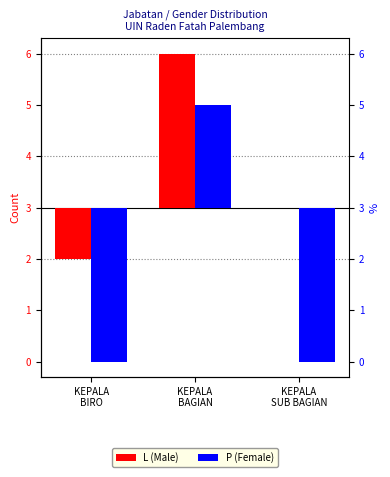

List the series in order of their peak value, lowest first.

P (Female), L (Male)